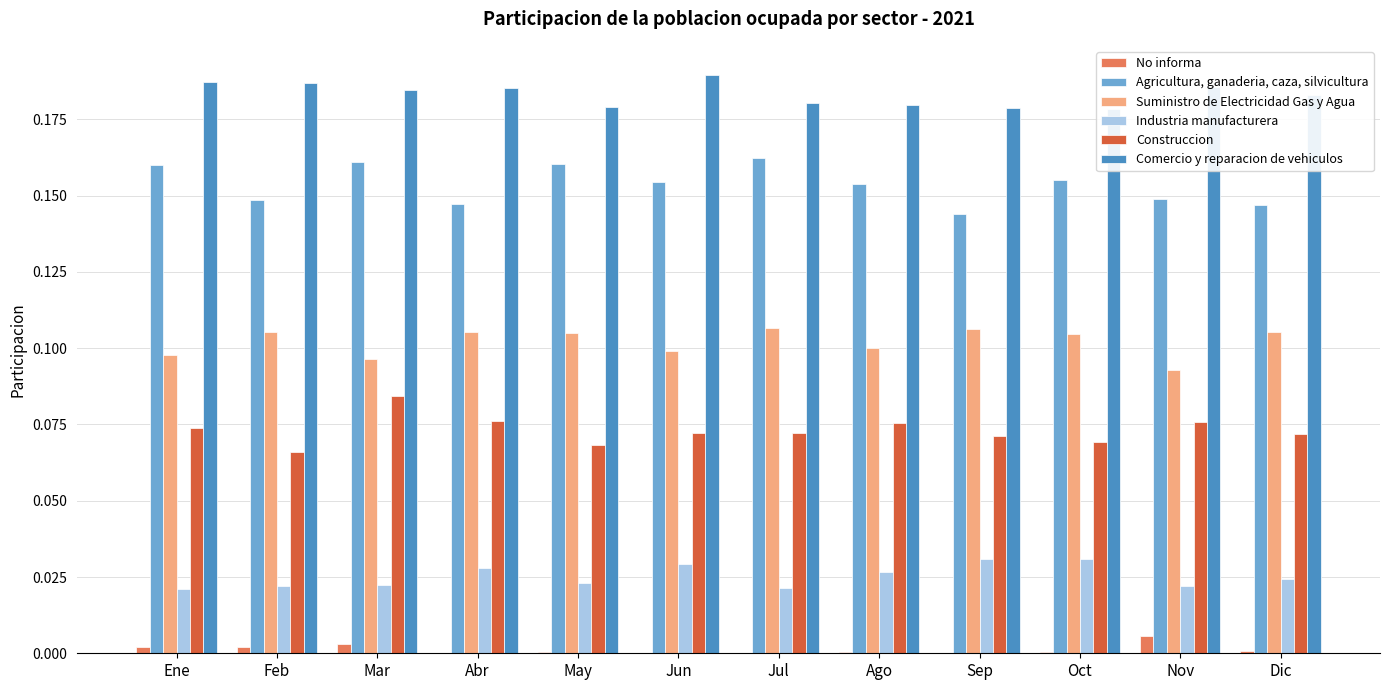

What is the difference between the highest and lowest values at Oct?

0.2